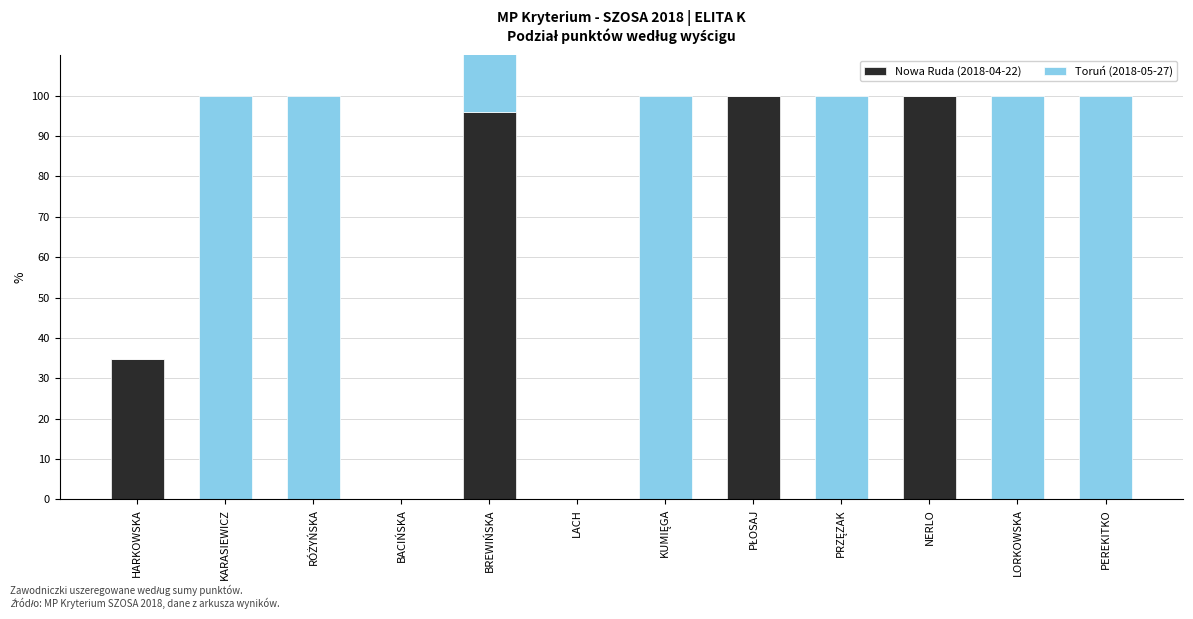

What is the label of the 1st bar from the left?

HARKOWSKA